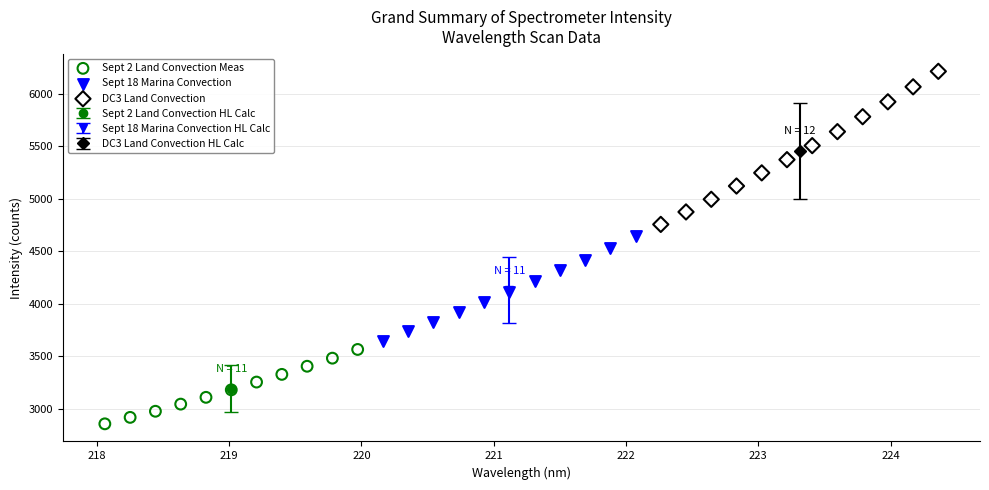

Which series contains the lowest Y value?

Sept 2 Land Convection Meas